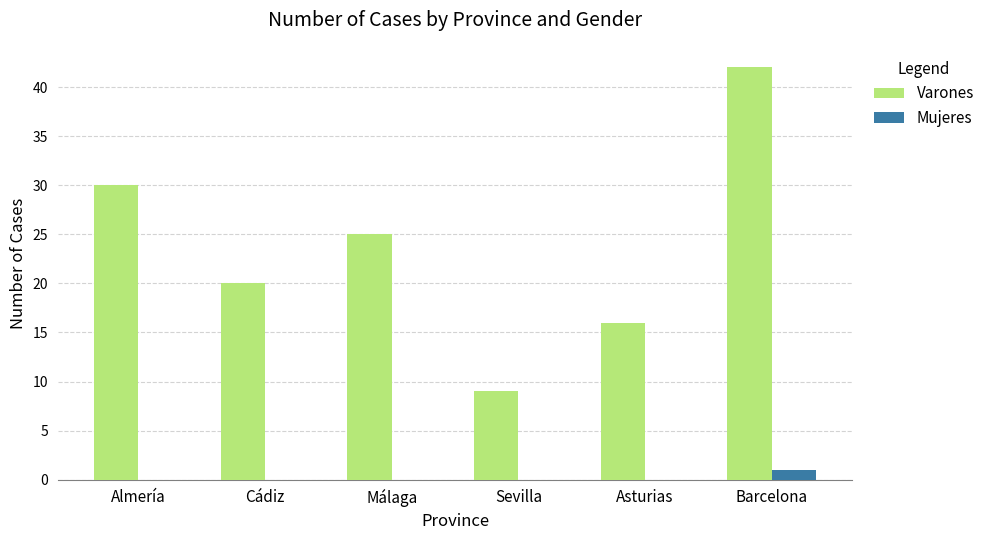

Reading right to left, extract all data points from this chart.

Varones: 42	16	9	25	20	30
Mujeres: 1	0	0	0	0	0